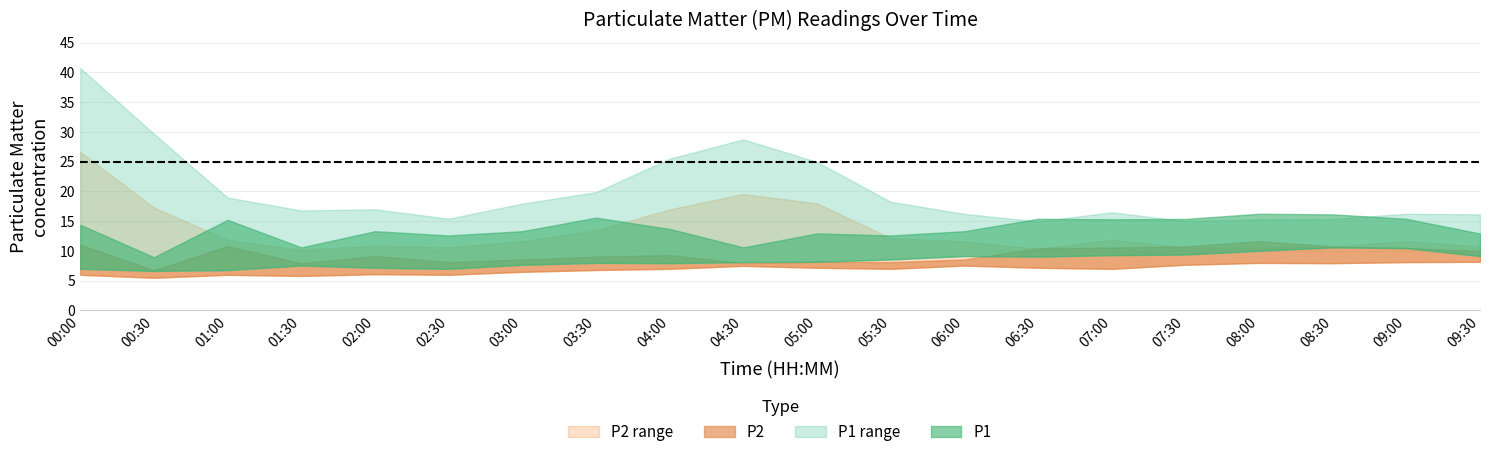

True or false: P2_lower has more than 0 points higher than both neighbors.

True